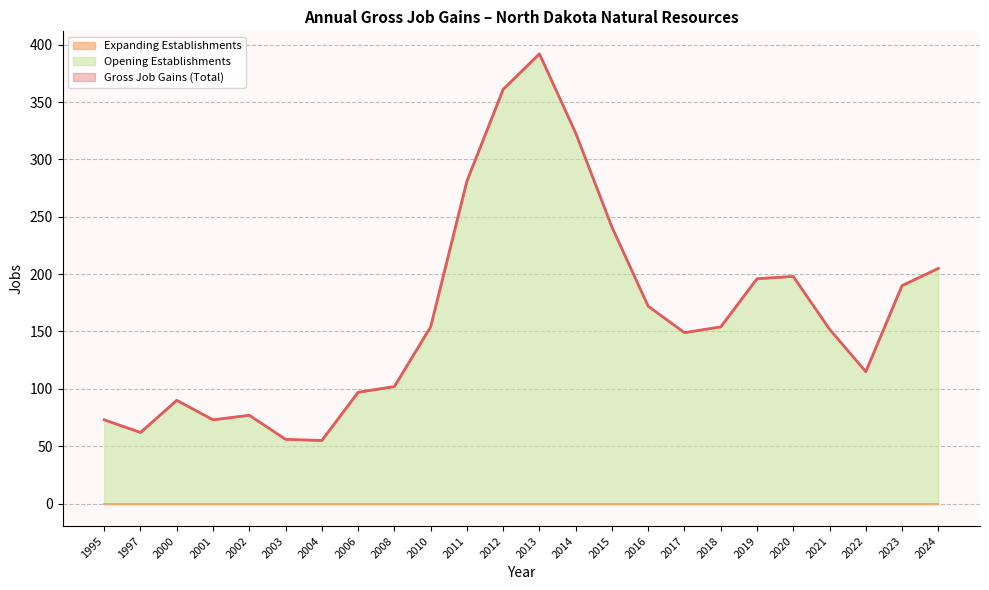

Which category has the highest value in the Opening Establishments series?

2013